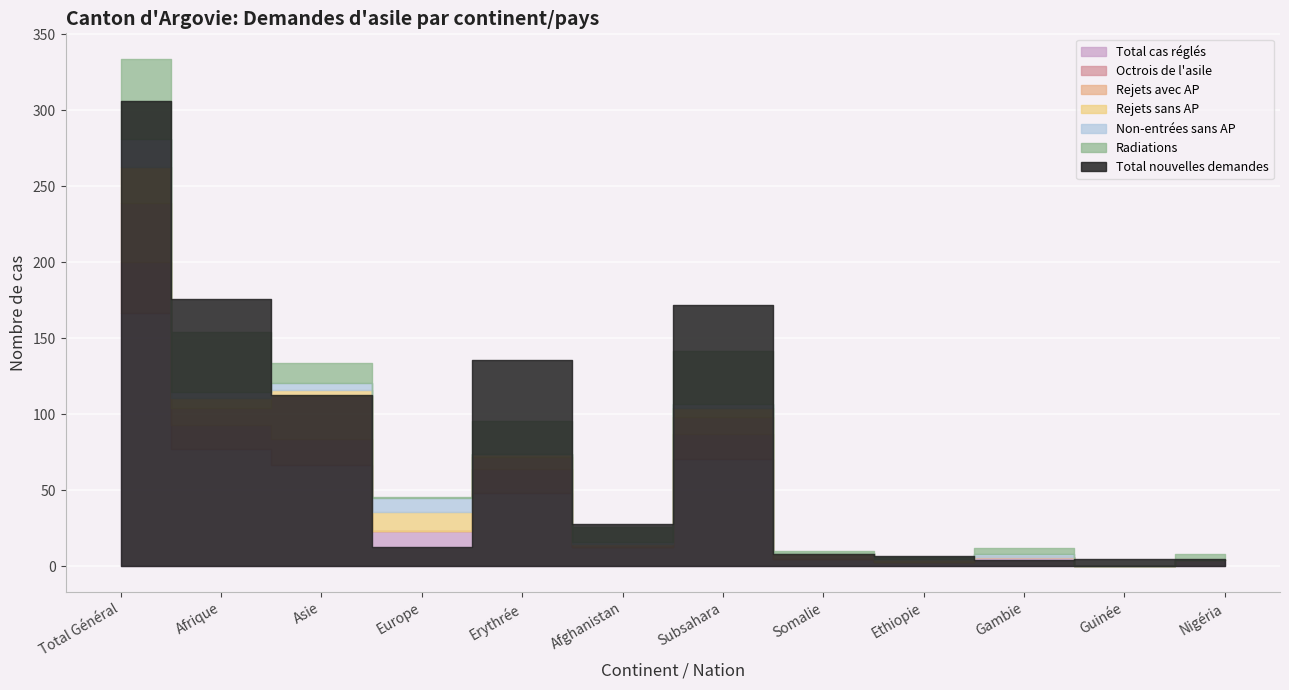

How many times do Octrois de l'asile and Radiations cross each other?

2